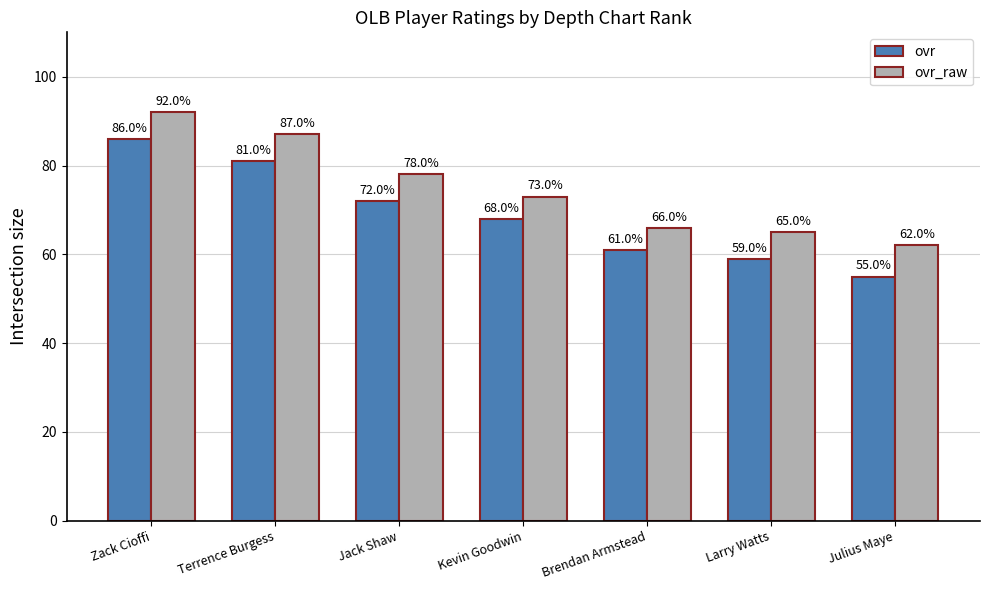

Which category has the highest value in the ovr_raw series?

Zack Cioffi